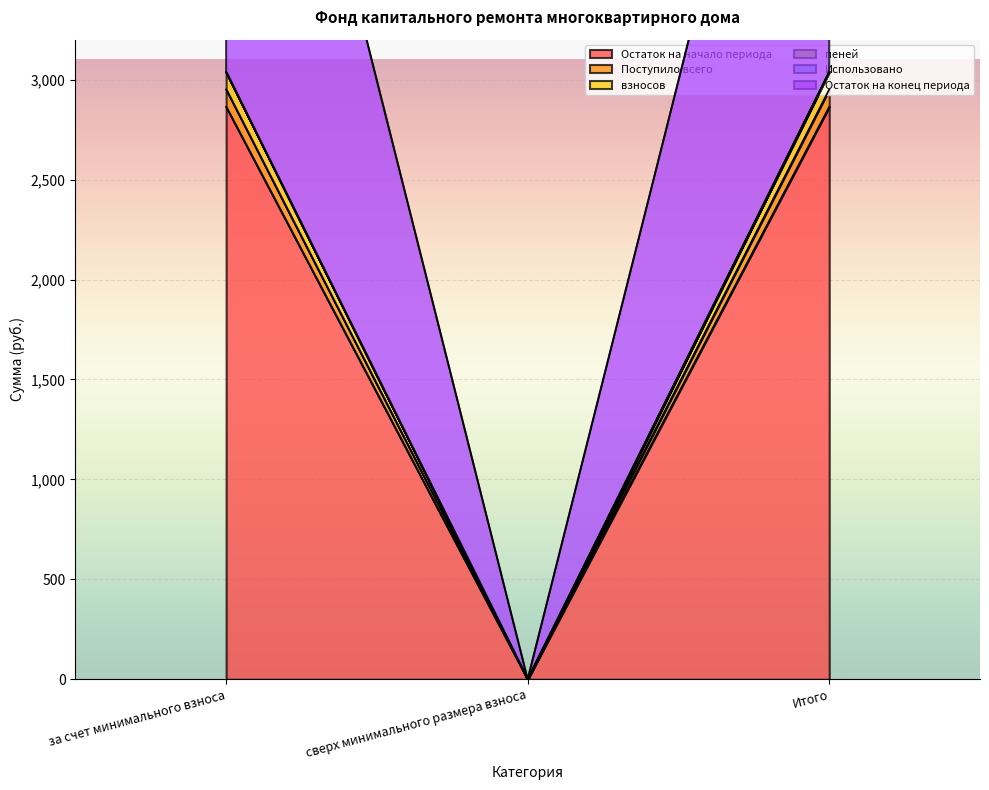

Where does the Остаток на конец периода series first go above 3038?

за счет минимального взноса